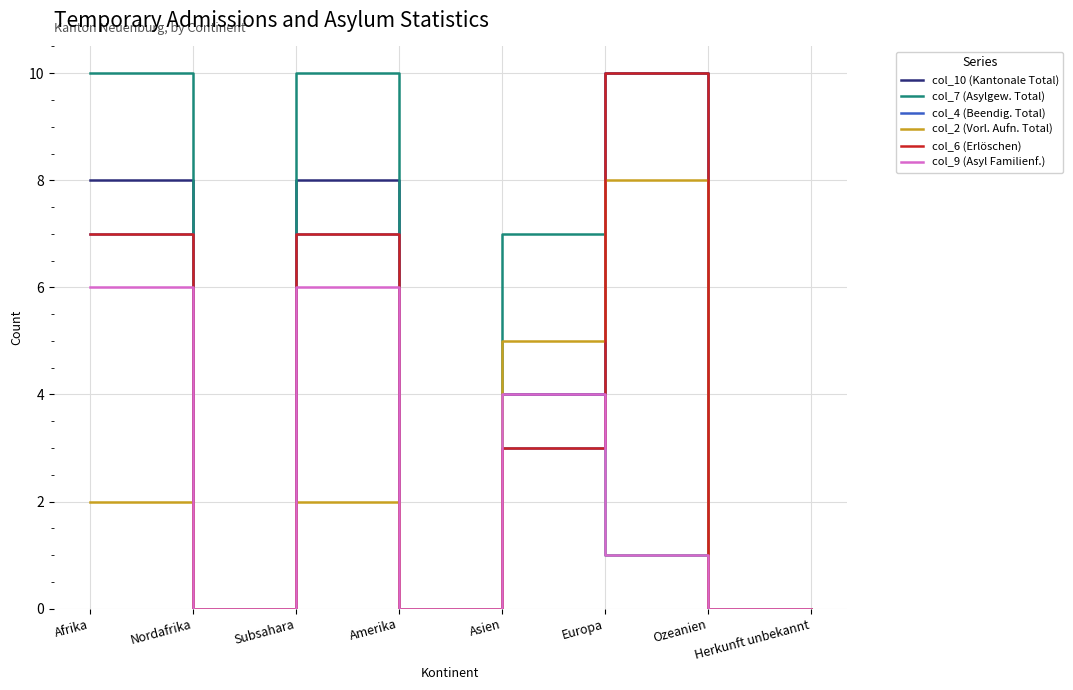

Is this an area chart (filled region under the line)?

No